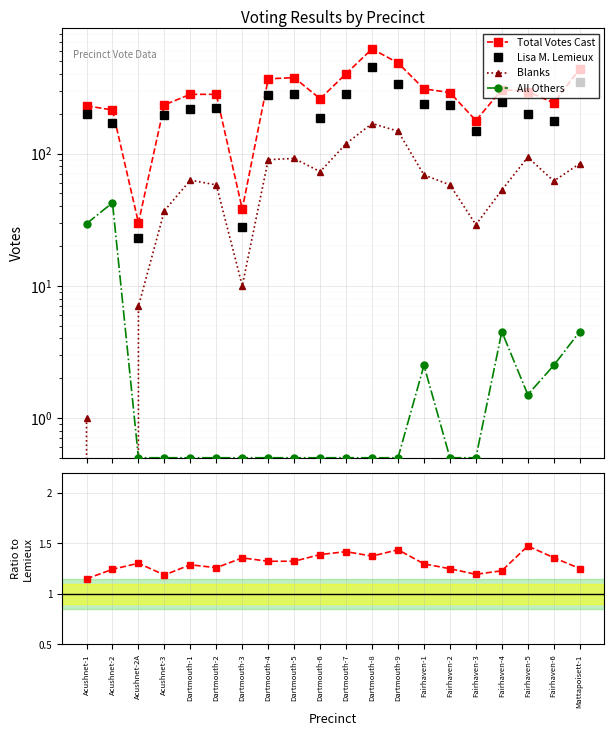

Which series changed the most between Acushnet-3 and Dartmouth-3?

Lisa M. Lemieux